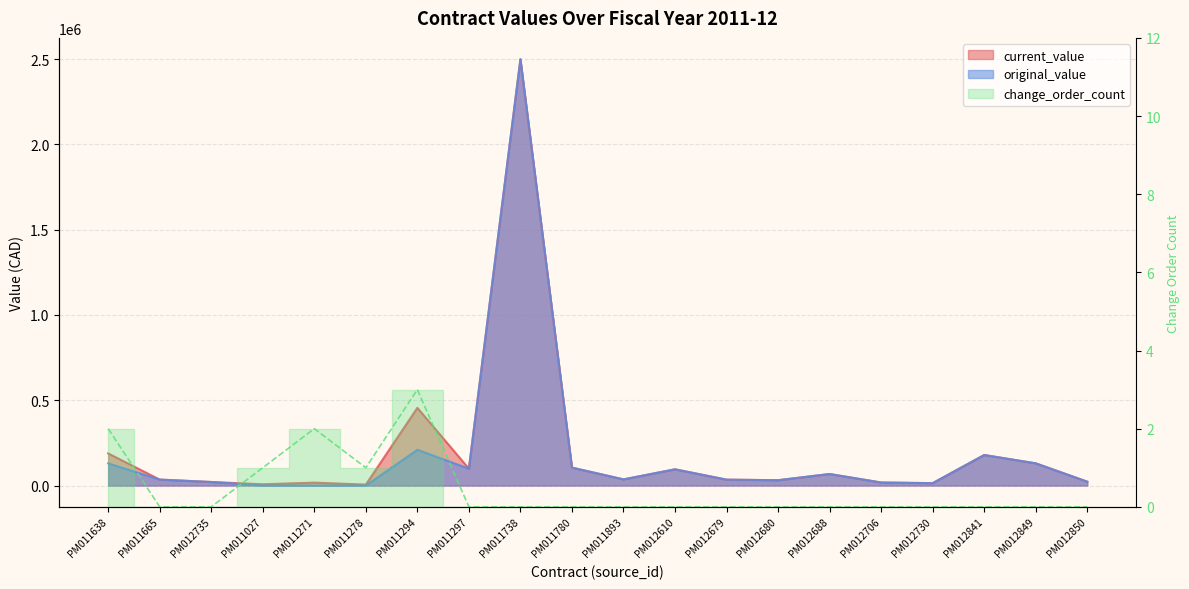

Read the original_value value at PM011893.

35920.0